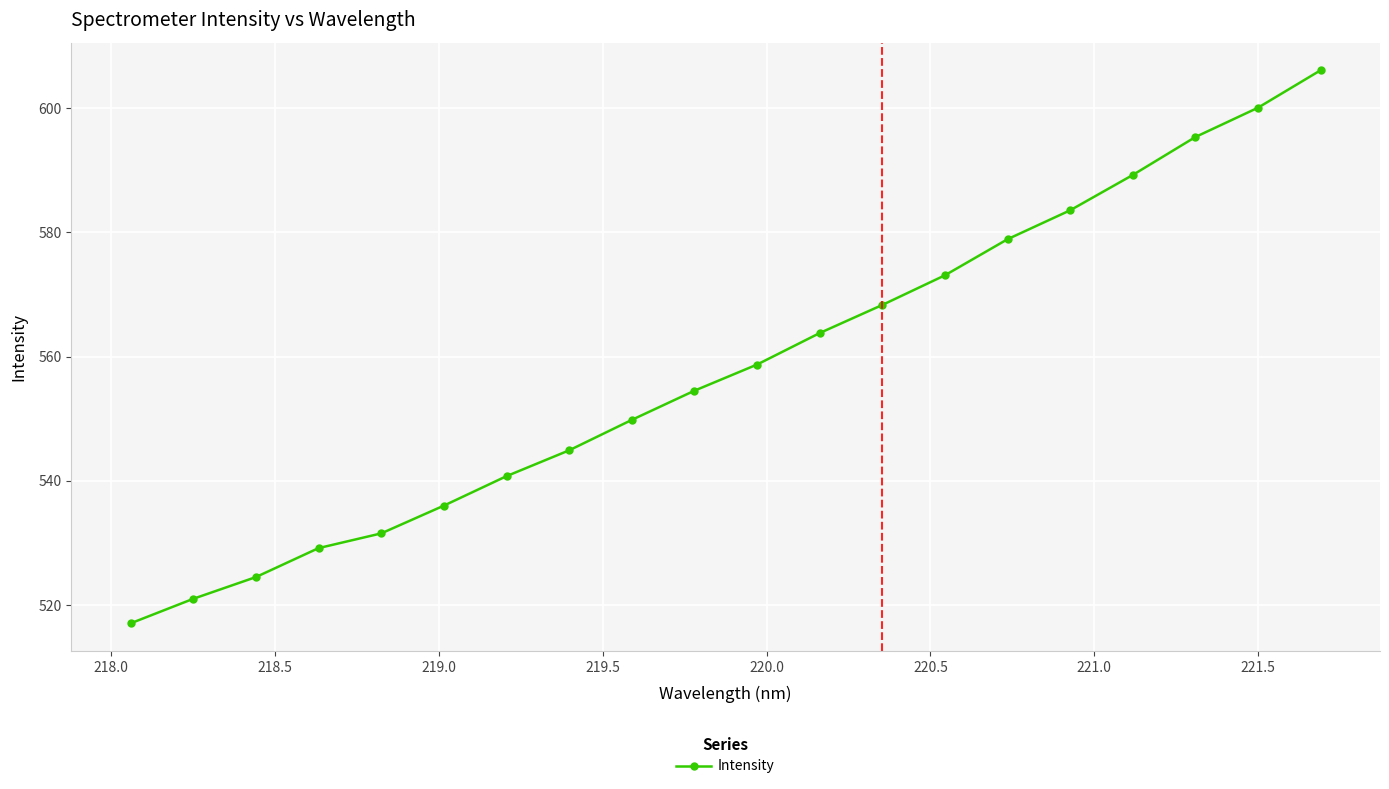

What is the smallest value displayed?

517.0